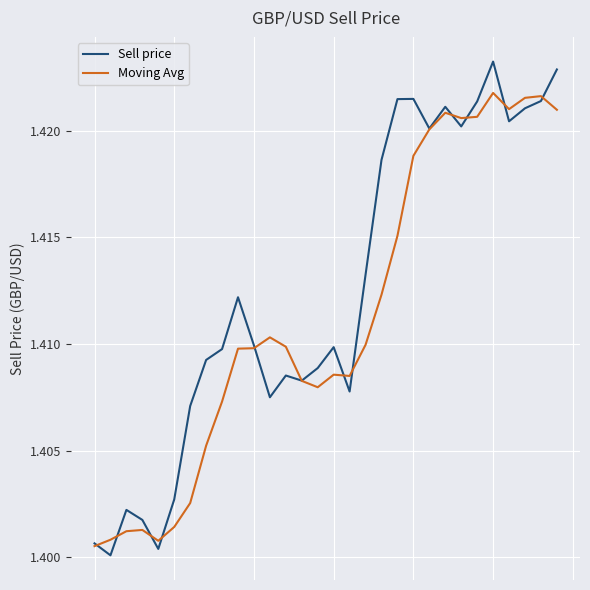

Which series has the largest range (max minus min)?

Sell price